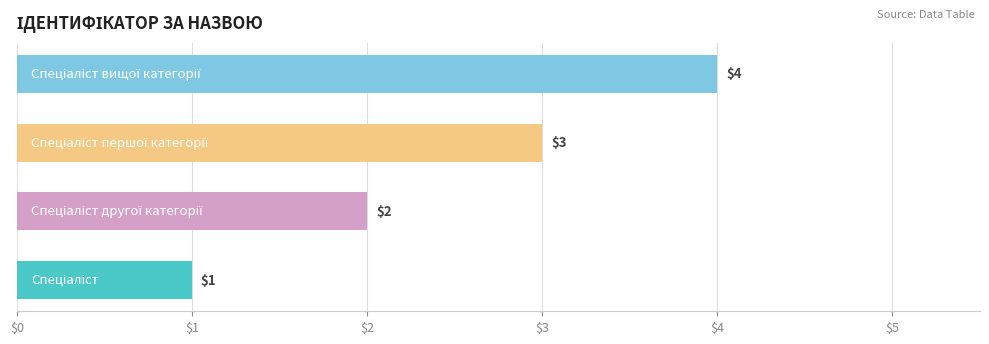

How many values are between 2 and 4?

3